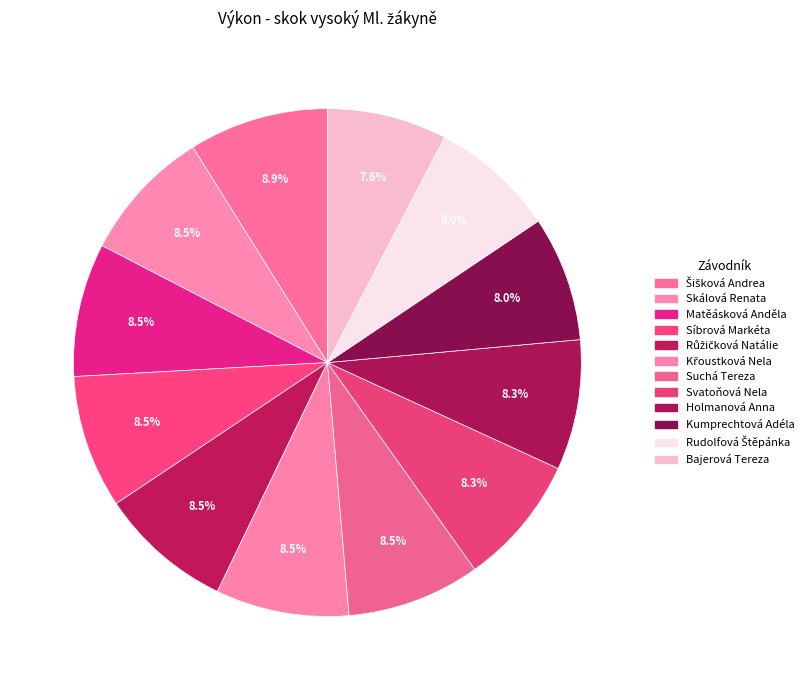

To the nearest percent, what is the difference between the Kumprechtová Adéla and Křoustková Nela slice percentages?

1%